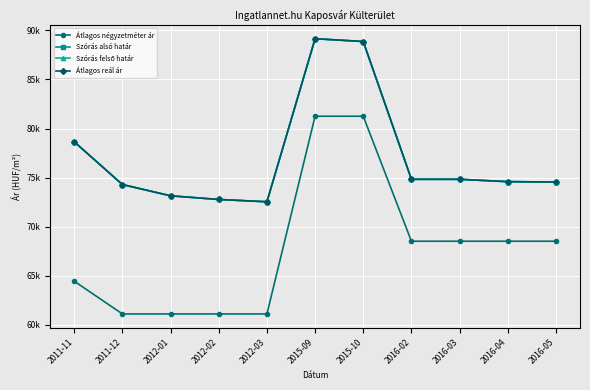

At which category is the sum across all series the highest?

2015-09